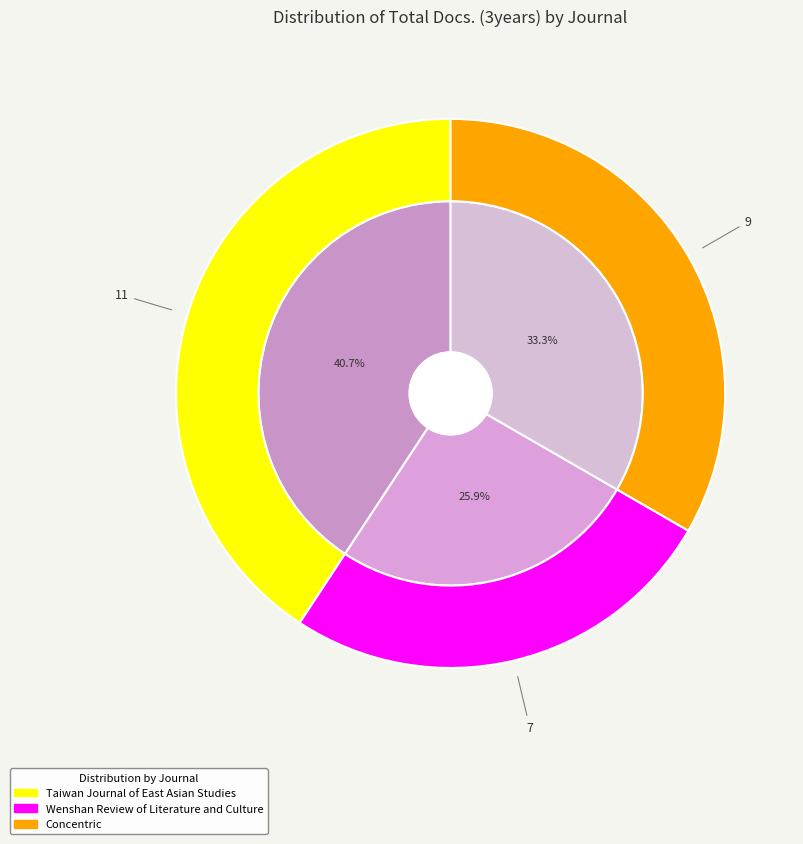

Approximately how many times larger is the value at Taiwan Journal of East Asian Studies compared to Wenshan Review of Literature and Culture?

1.6